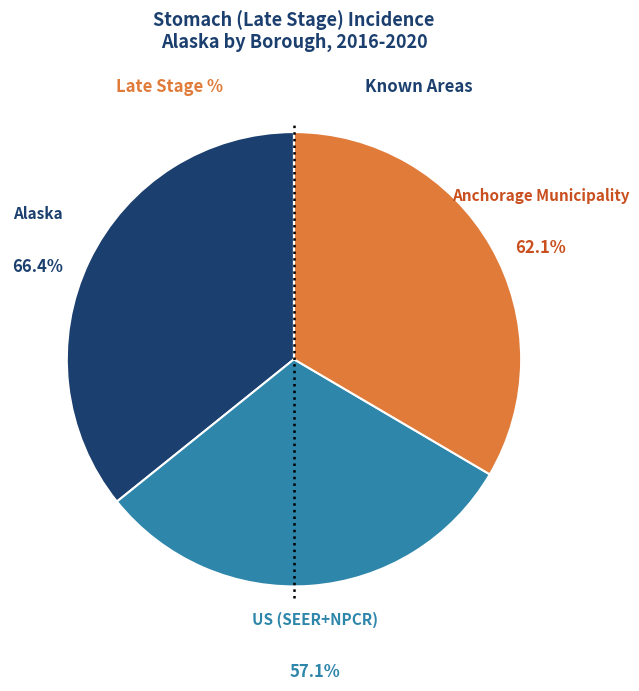

Which slice is the largest?

Alaska